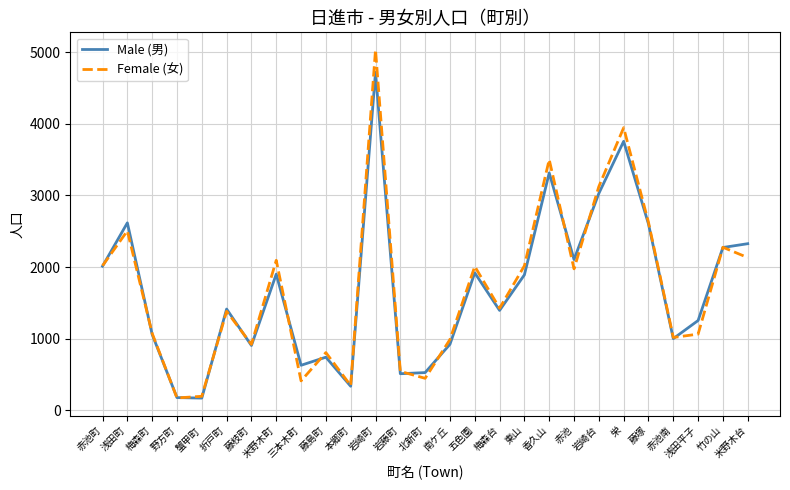

What is the total value across all series at 栄?

7700